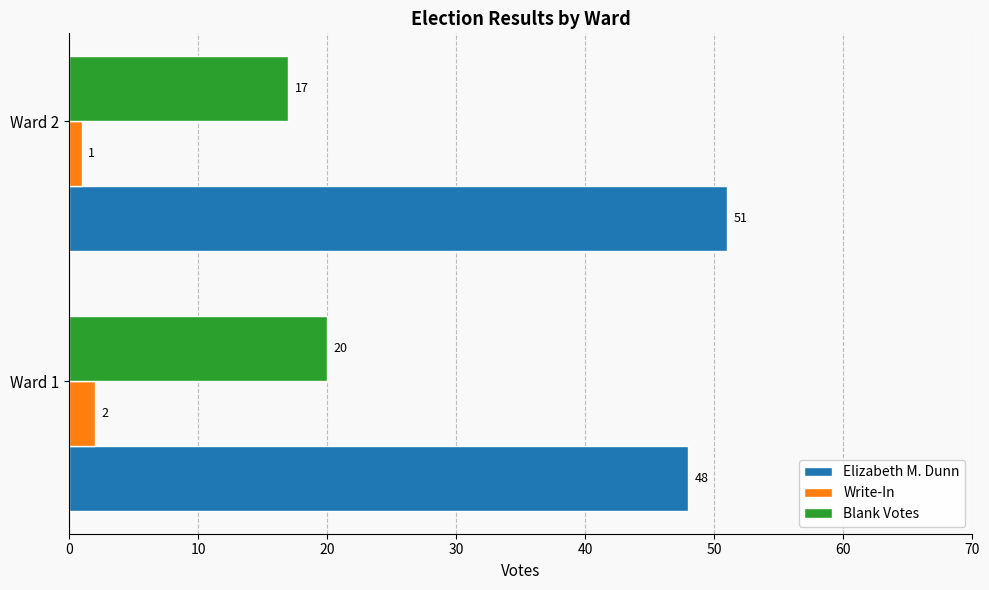

At how many categories does at least one series exceed 4?

2